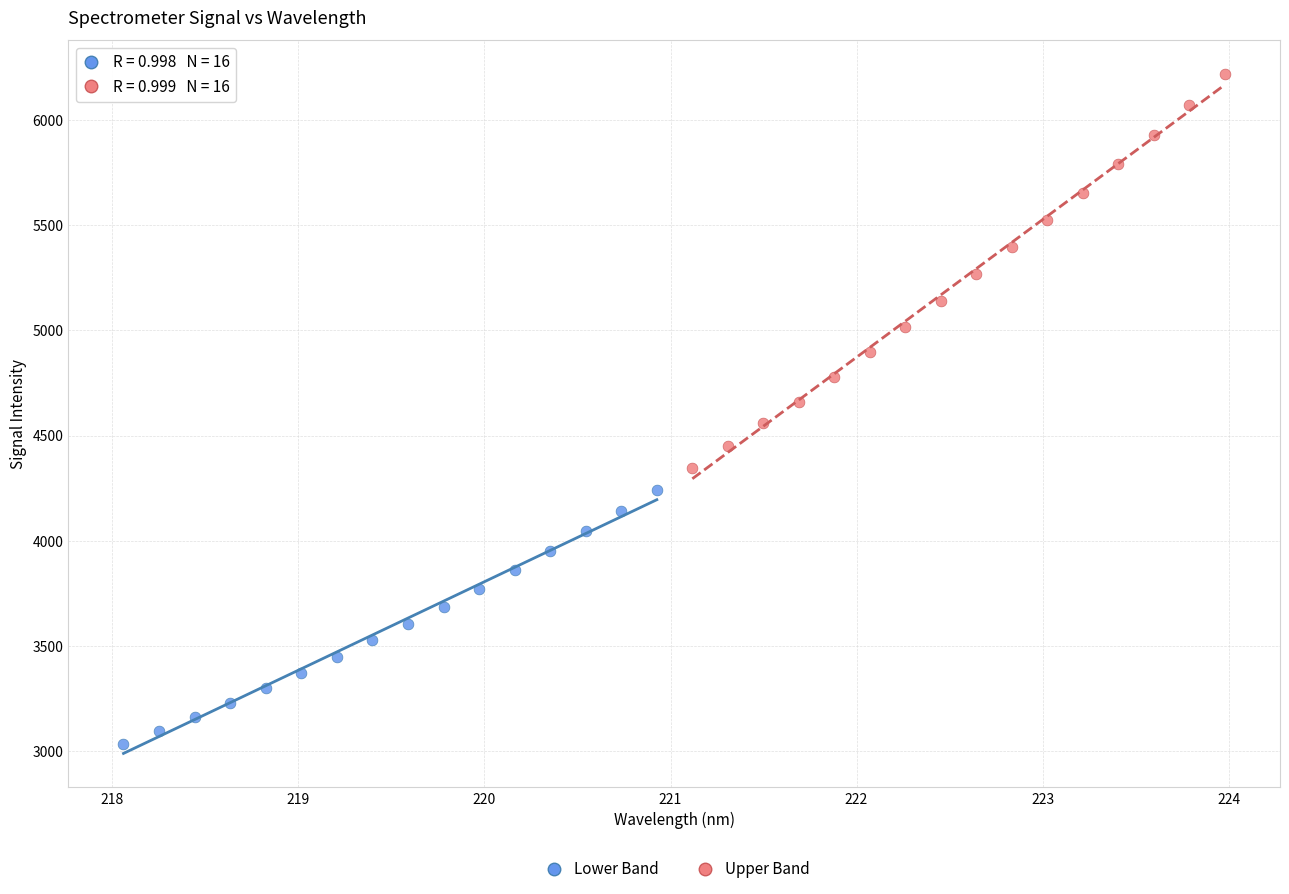

Which series contains the lowest Y value?

Lower Band